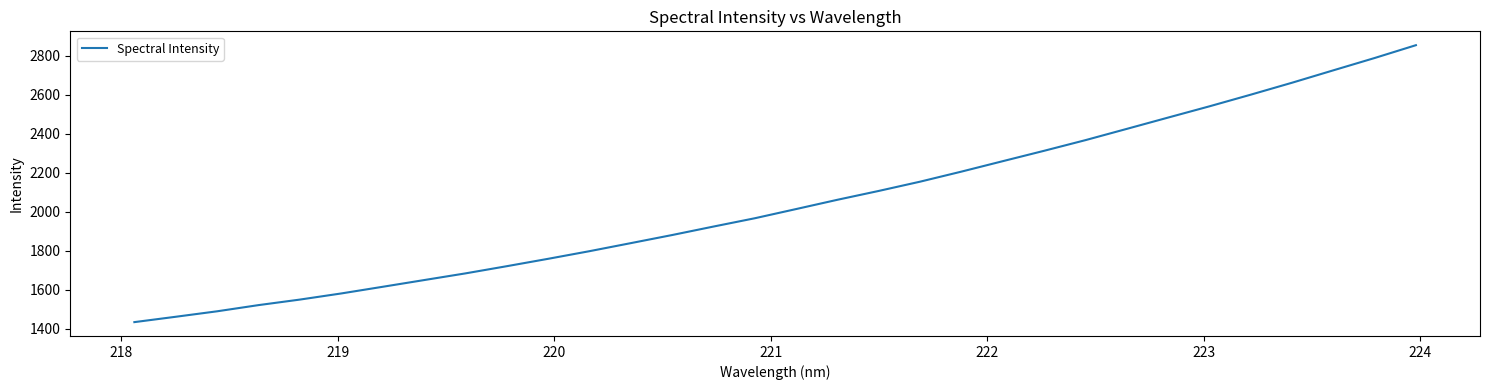

Is this an area chart (filled region under the line)?

No